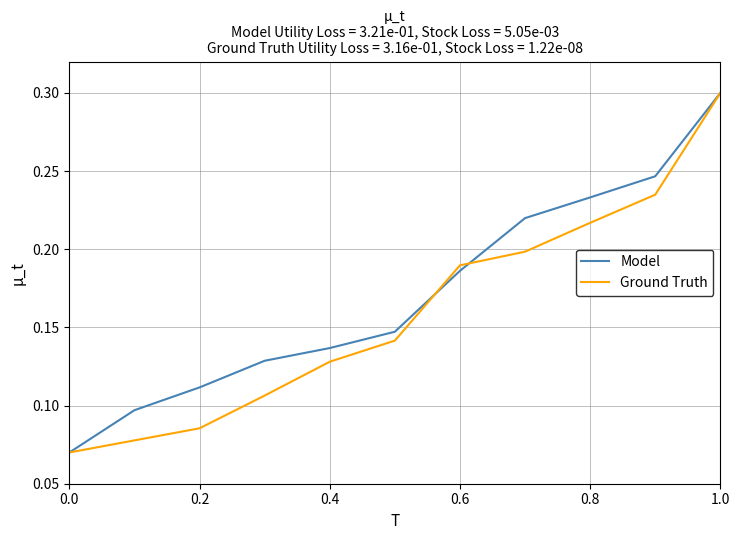

Does the chart display data point markers on the line(s)?

No